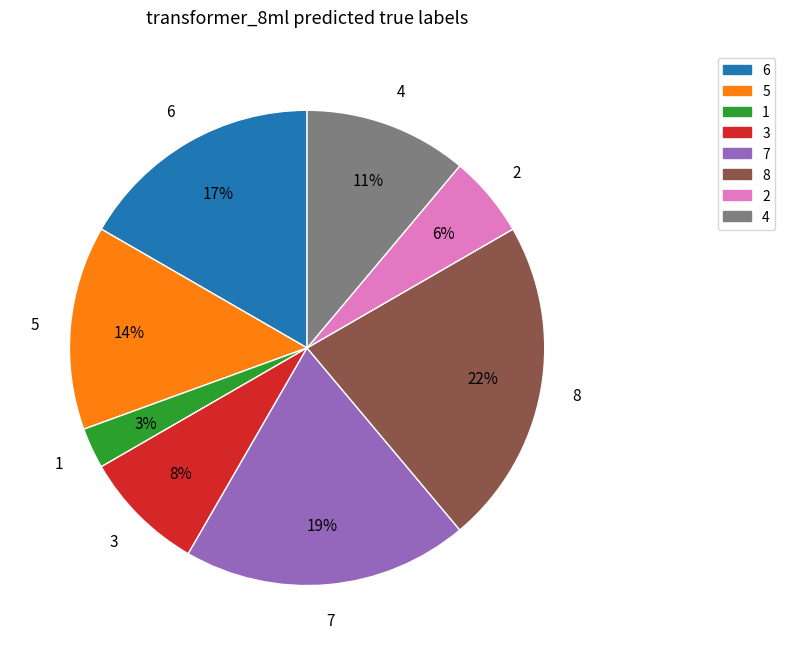

To the nearest percent, what is the difference between the largest and smallest slice percentages?

19%